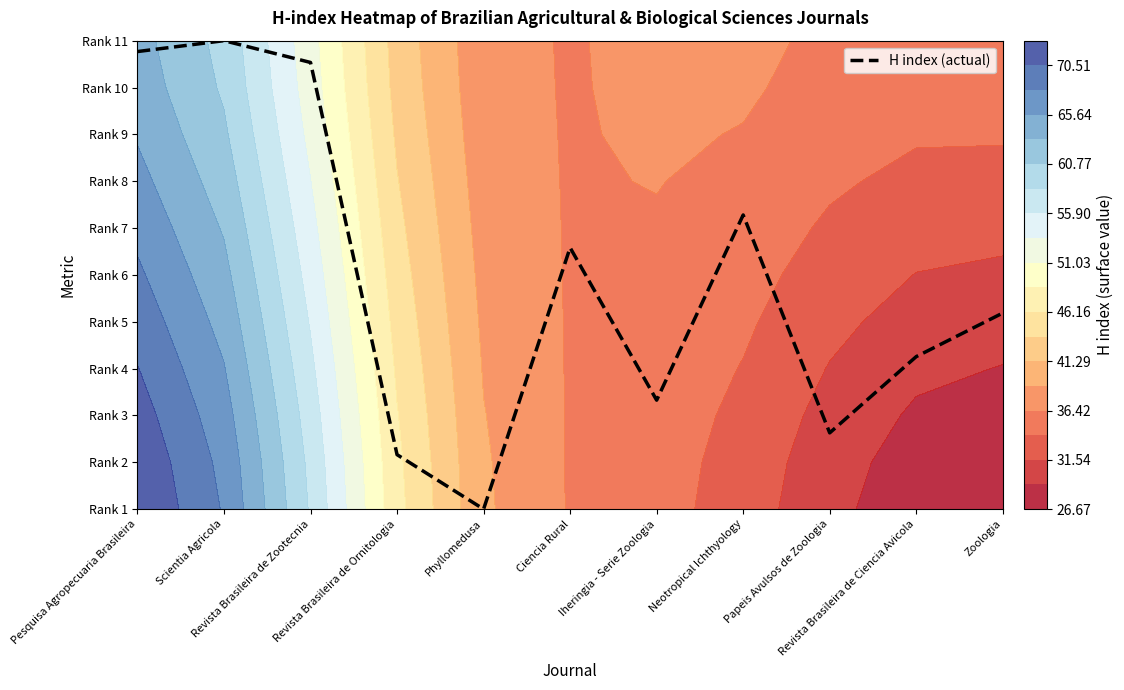

How many distinct data groups are displayed?

1